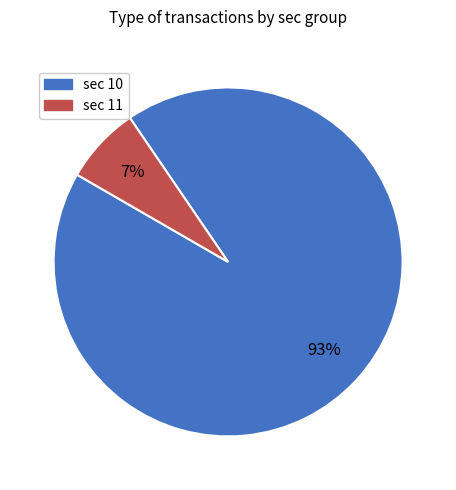

What percentage is the sec 11 slice, to the nearest percent?

7%